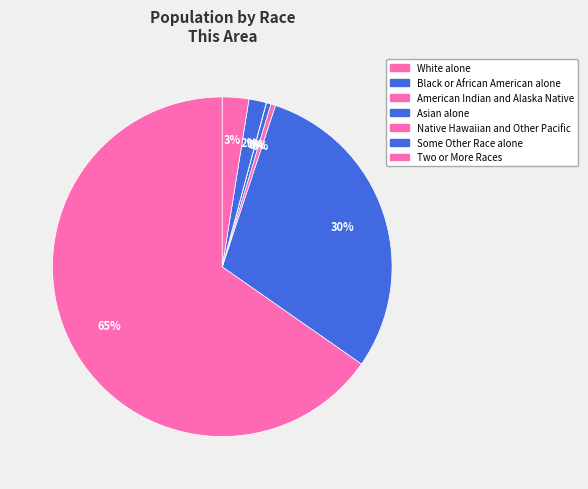

To the nearest percent, what is the difference between the Black or African American alone and American Indian and Alaska Native slice percentages?

29%